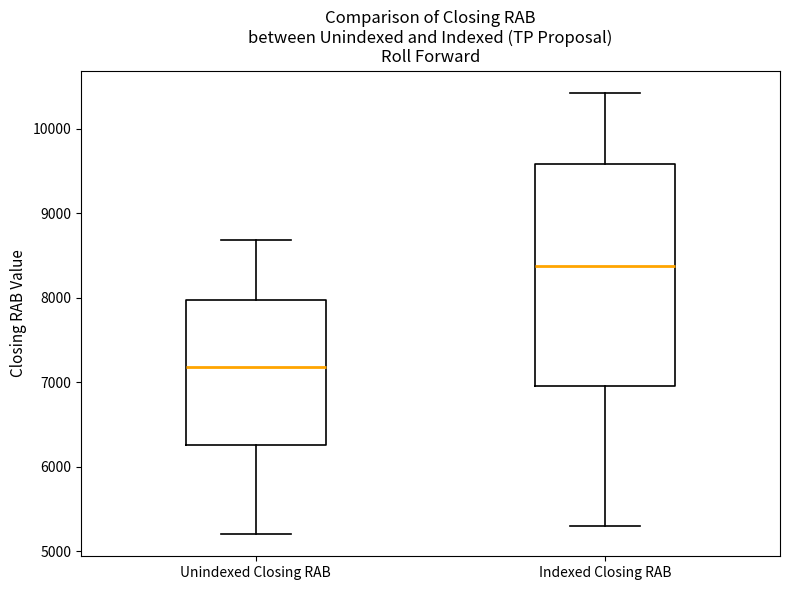

Reading left to right, read every box against the y-axis: the position of its median line, the range the box covers, and the ends of its whiskers. The values are not printed on the chart, so give them approximately, as read against the axis.

Unindexed Closing RAB: median 7200, box 6300 to 8000, whiskers 5200 to 8700
Indexed Closing RAB: median 8400, box 7000 to 9600, whiskers 5300 to 10400